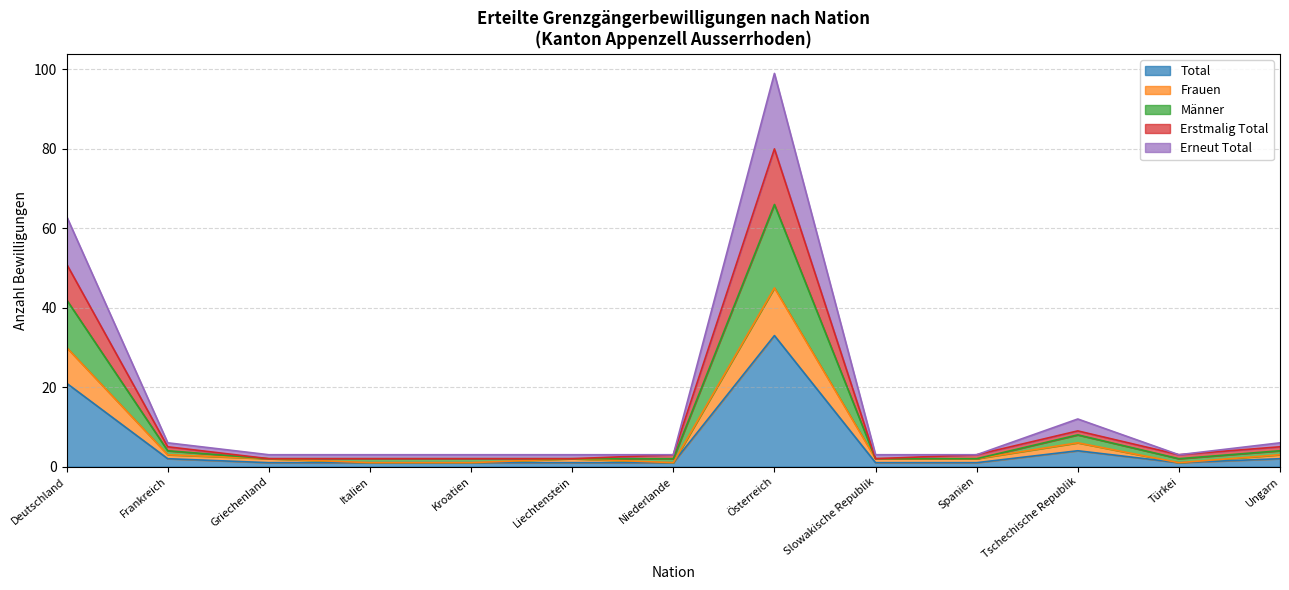

Count the number of categories in the chart.

13